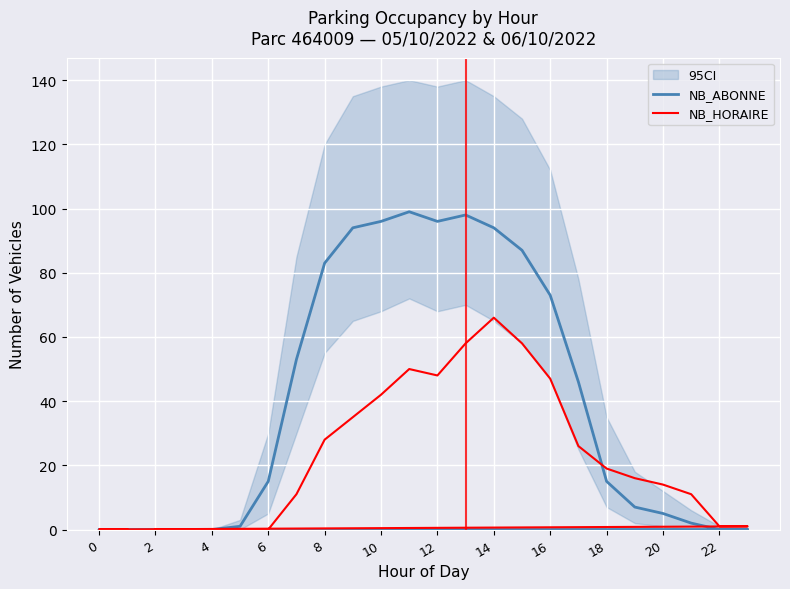

How many categories are shown in the chart?

24